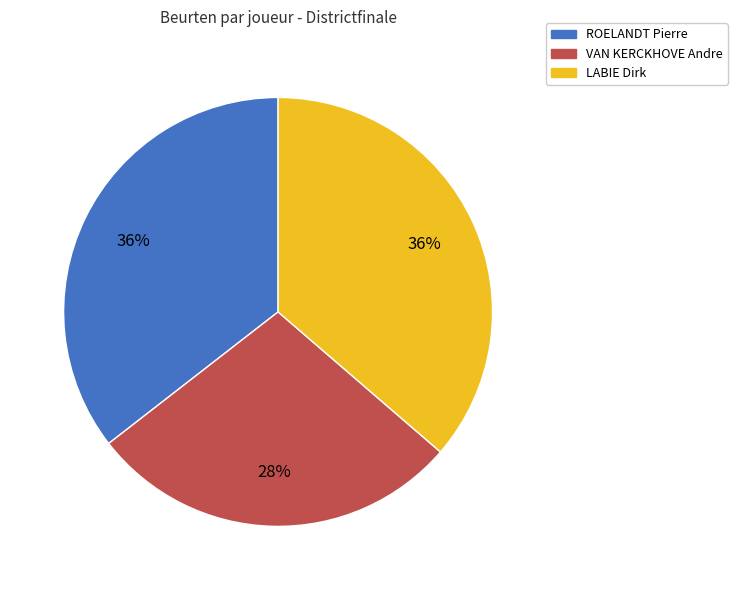

Is there a majority slice in this chart?

No